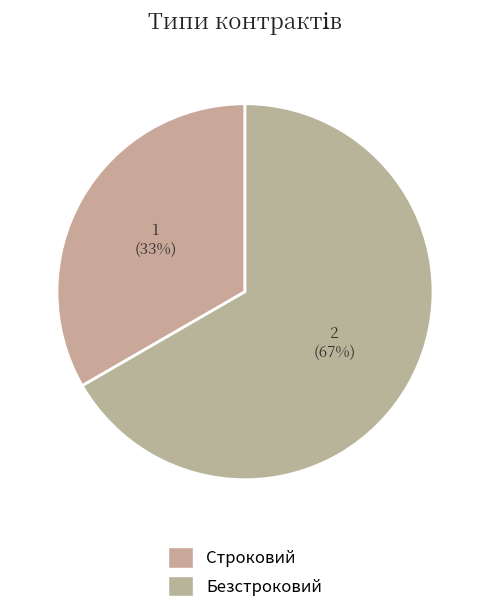

To the nearest percent, what portion does Безстроковий represent?

67%